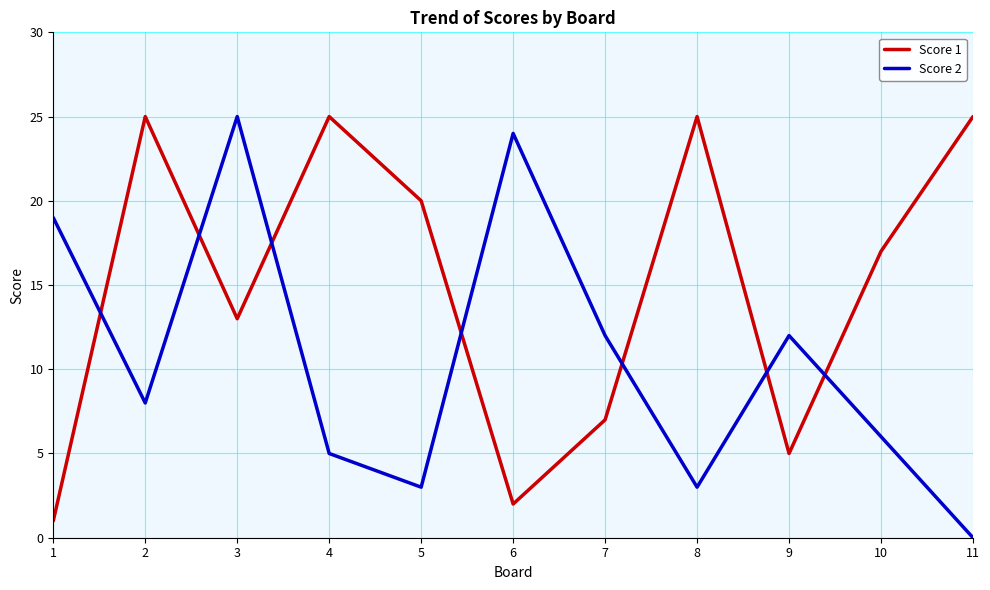

At which category is the sum across all series the highest?

3